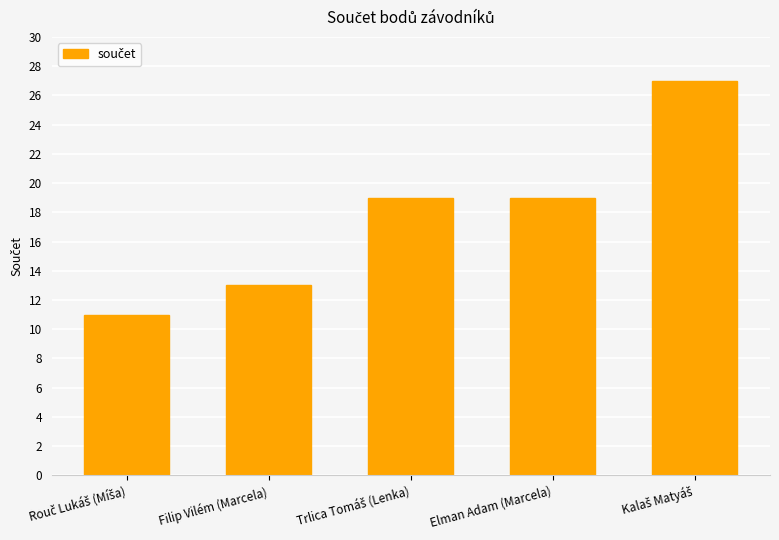

How many values are between 13 and 19?

3